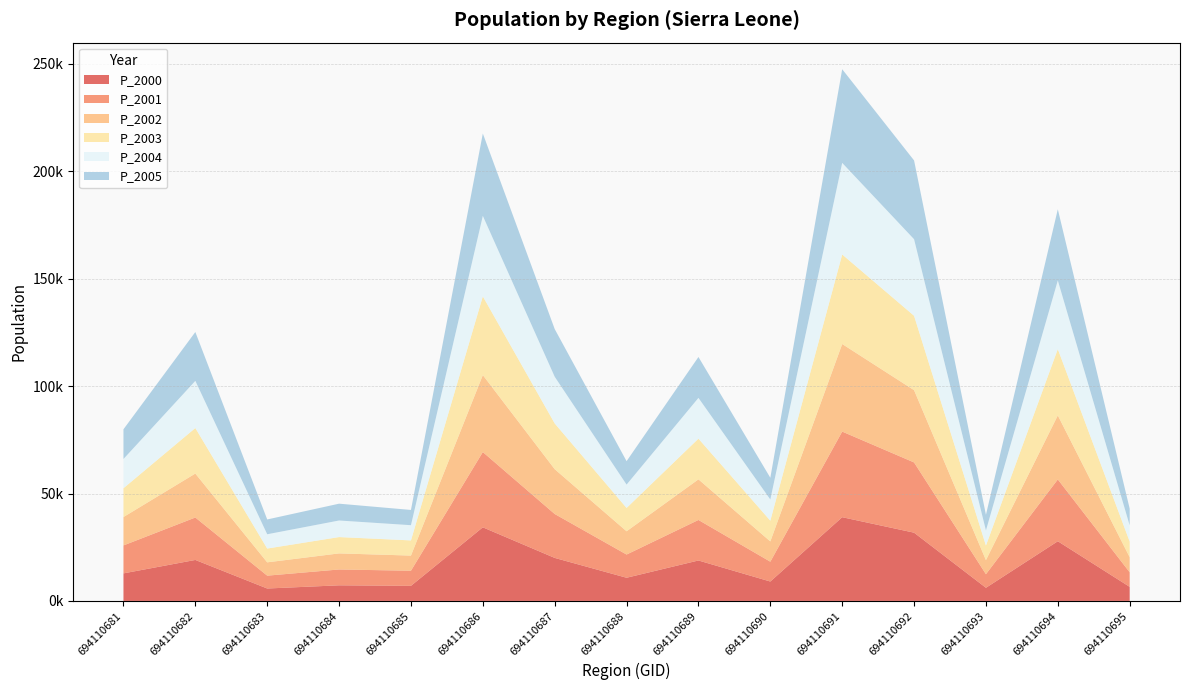

Reading right to left, what are all the values shown in this chart?

P_2000: 694110695=6548.3	694110694=27786.0	694110693=6111.2	694110692=31773.9	694110691=38977.9	694110690=9028.0	694110689=18827.1	694110688=10786.3	694110687=20028.1	694110686=34265.5	694110685=7021.6	694110684=7265.1	694110683=5779.3	694110682=19077.5	694110681=12823.0
P_2001: 694110695=6782.4	694110694=28779.2	694110693=6329.7	694110692=32699.7	694110691=39862.6	694110690=9232.9	694110689=18867.5	694110688=10809.4	694110687=20443.7	694110686=35043.3	694110685=7036.7	694110684=7375.1	694110683=5985.9	694110682=19759.4	694110681=13017.0
P_2002: 694110695=7024.8	694110694=29807.9	694110693=6555.9	694110692=33652.4	694110691=40767.4	694110690=9442.5	694110689=18907.9	694110688=10832.5	694110687=20867.9	694110686=35838.6	694110685=7051.8	694110684=7486.7	694110683=6199.8	694110682=20465.7	694110681=13214.0
P_2003: 694110695=7275.9	694110694=30873.4	694110693=6790.3	694110692=34632.9	694110691=41692.7	694110690=9656.8	694110689=18948.4	694110688=10855.7	694110687=21301.0	694110686=36652.1	694110685=7066.9	694110684=7600.0	694110683=6421.5	694110682=21197.3	694110681=13414.0
P_2004: 694110695=7536.0	694110694=31977.0	694110693=7033.0	694110692=35642.0	694110691=42639.0	694110690=9876.0	694110689=18989.0	694110688=10879.0	694110687=21743.0	694110686=37484.0	694110685=7082.0	694110684=7715.0	694110683=6651.0	694110682=21955.0	694110681=13617.0
P_2005: 694110695=7805.4	694110694=33120.0	694110693=7284.4	694110692=36680.5	694110691=43606.8	694110690=10100.2	694110689=19029.7	694110688=10902.3	694110687=22194.2	694110686=38334.8	694110685=7097.2	694110684=7831.8	694110683=6888.7	694110682=22739.8	694110681=13823.1